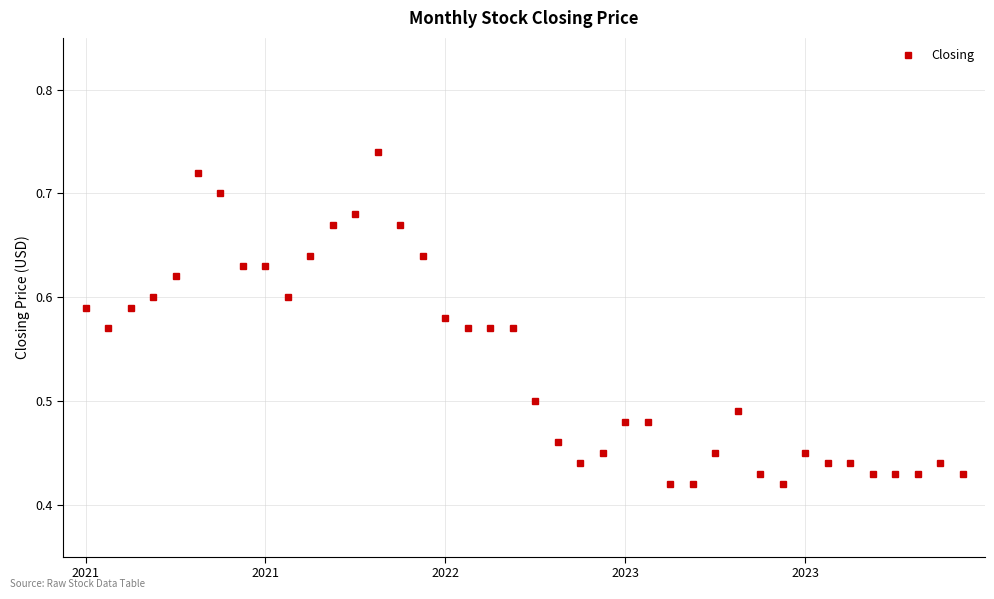

What is the difference between the maximum and minimum values?

0.3